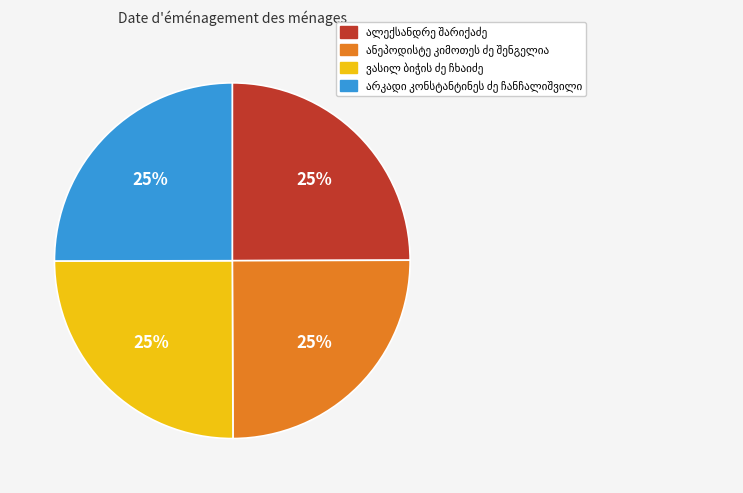

Does any single category account for the majority?

No